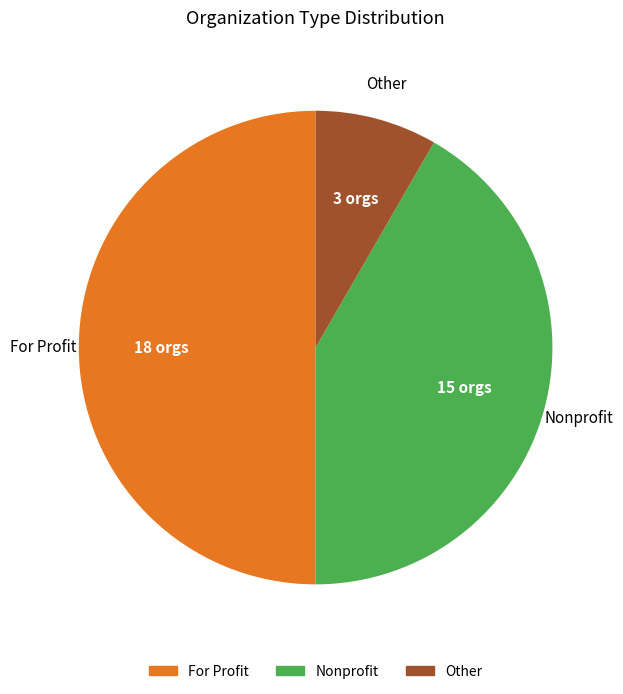

Approximately how many times larger is the value at For Profit compared to Other?

6.0